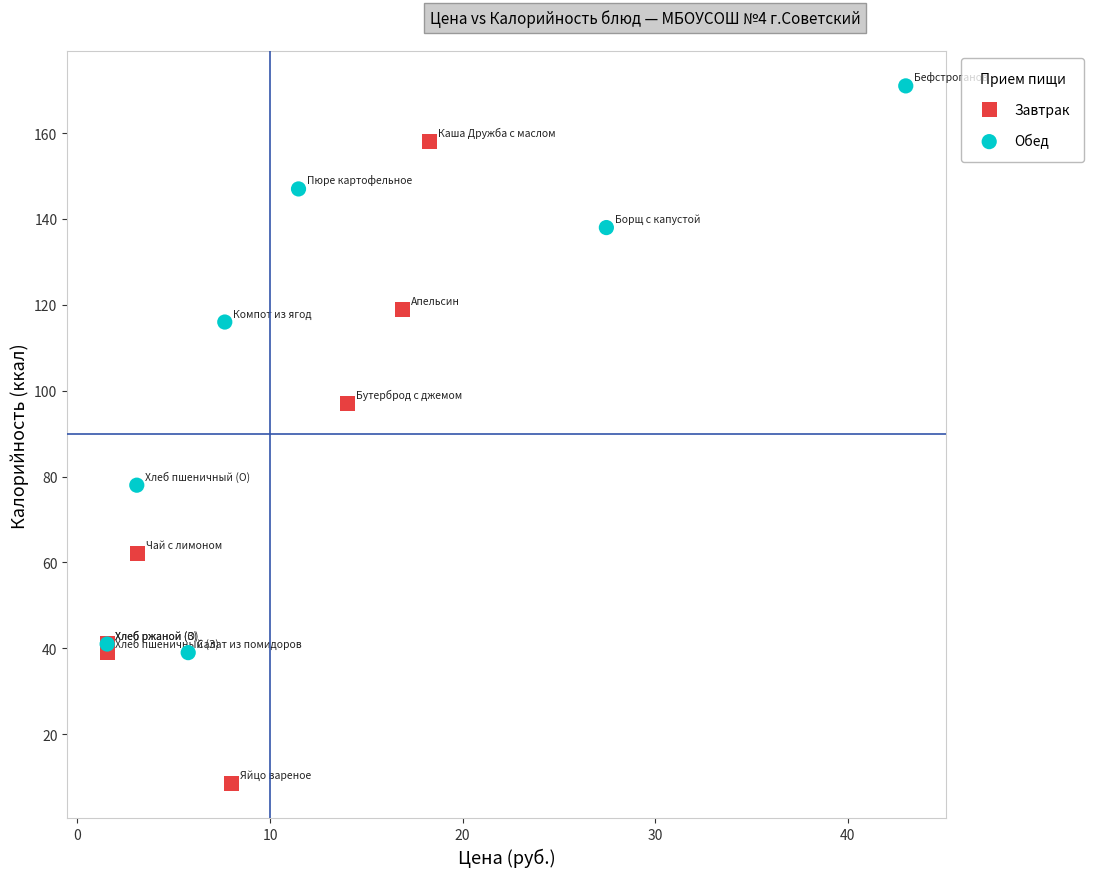

What are all the series names shown in the legend?

Завтрак, Обед